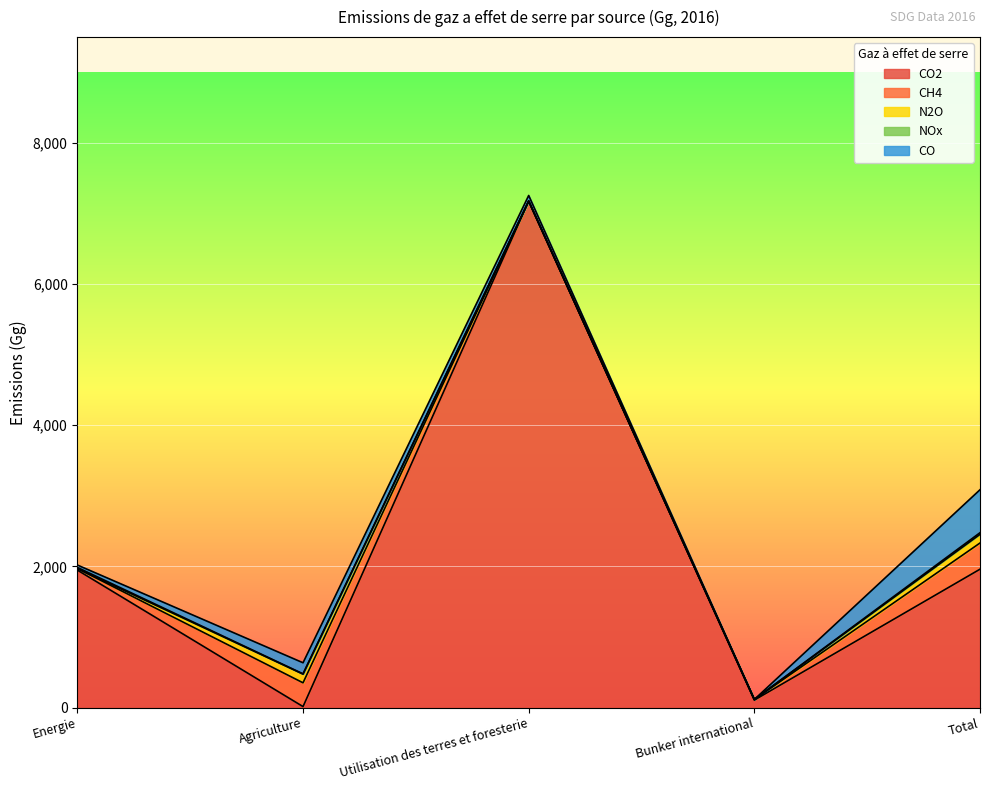

What are all the series names shown in the legend?

CO2, CH4, N2O, NOx, CO